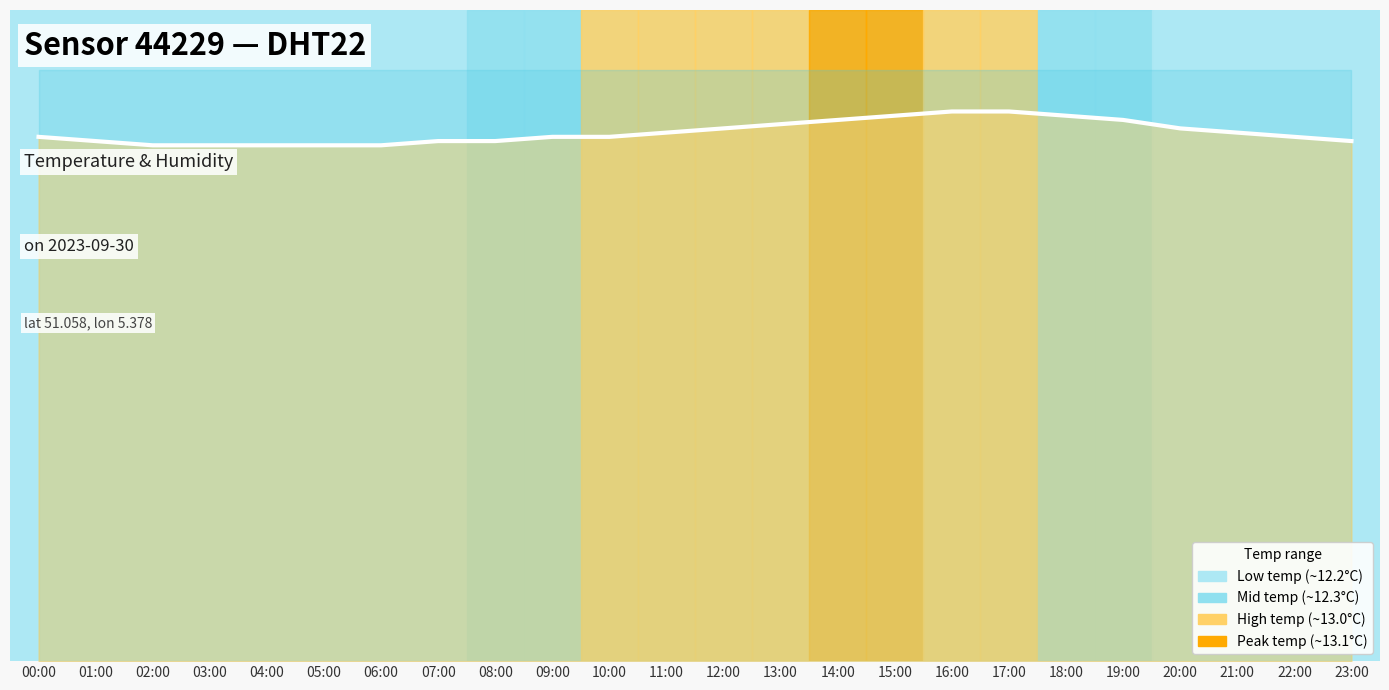

What is the label of the 21st point from the left?

20:00